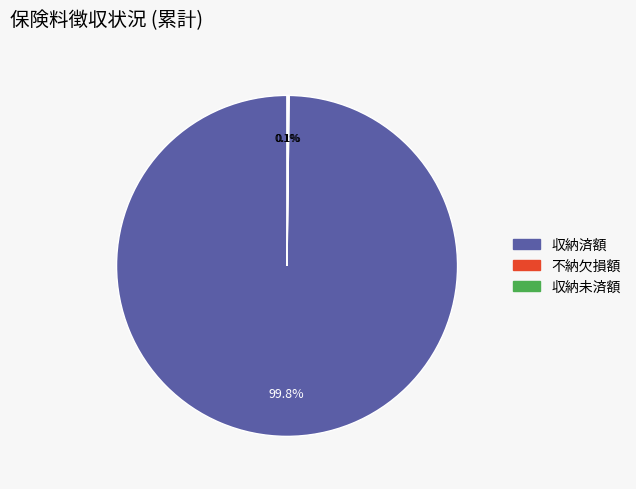

Does any single category account for the majority?

Yes